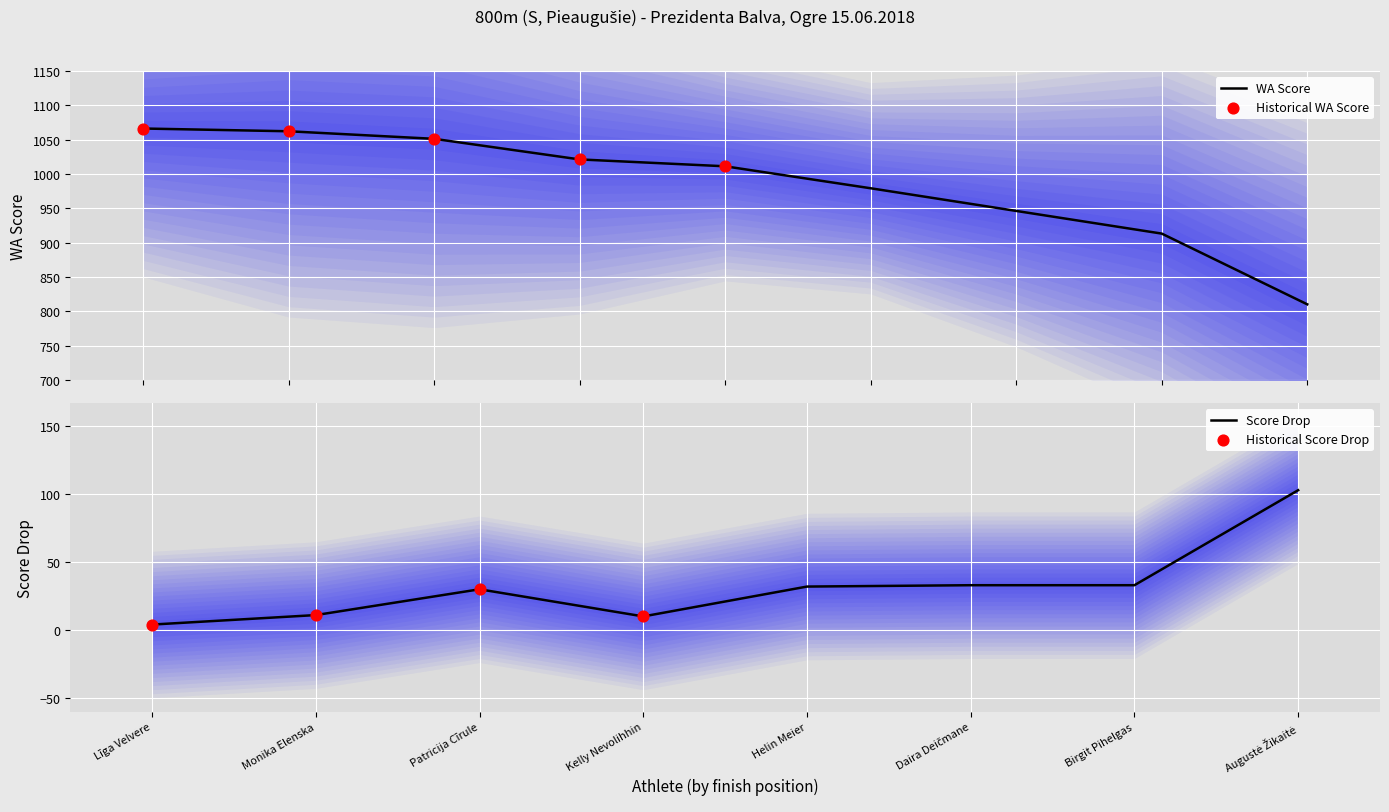

What is the highest value of the WA Score series?

1066